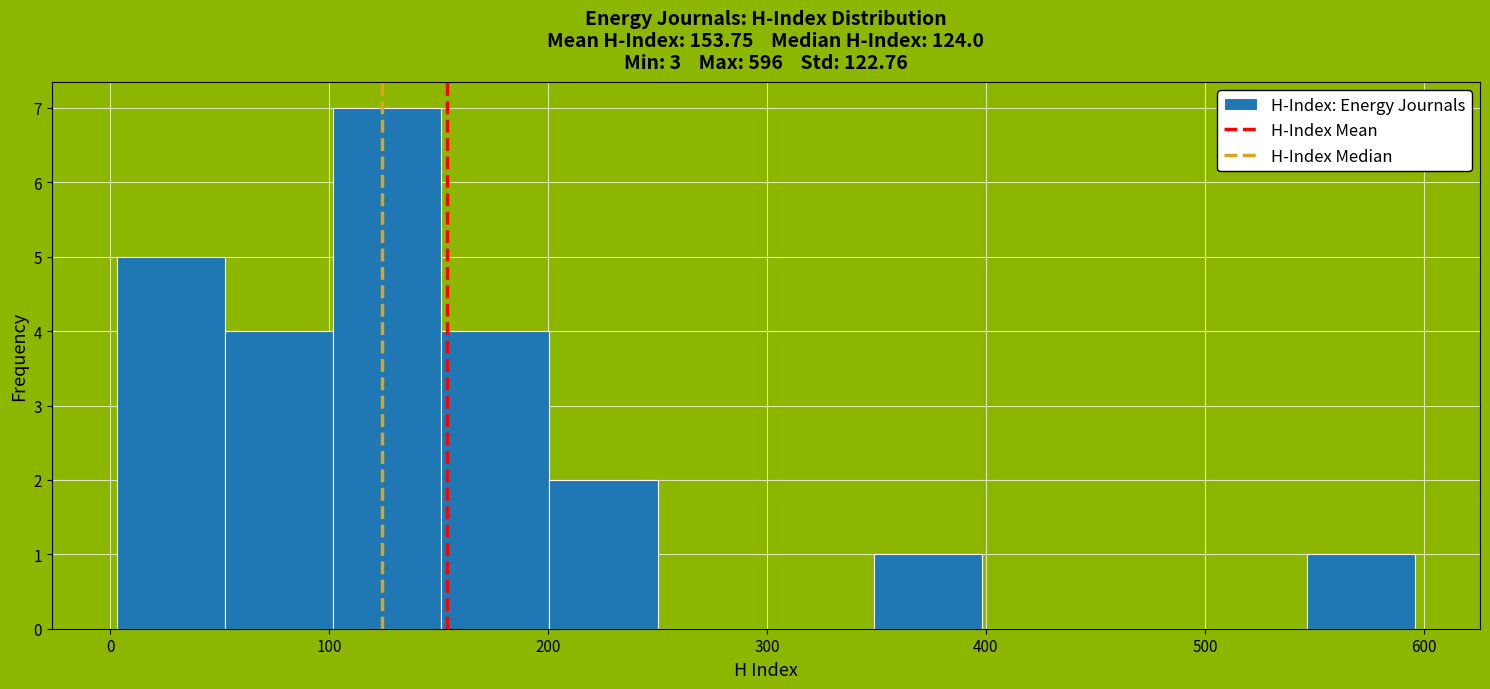

Reading left to right, list every bar in this chart as the range it spans on the x-axis followed by its height. Neither the bar edges nor the heights are printed on the chart, so give them approximately, as read against the axes.

0 to 50: 5
50 to 100: 4
100 to 150: 7
150 to 200: 4
200 to 250: 2
250 to 300: 0
300 to 350: 0
350 to 400: 1
400 to 450: 0
450 to 500: 0
500 to 550: 0
550 to 600: 1